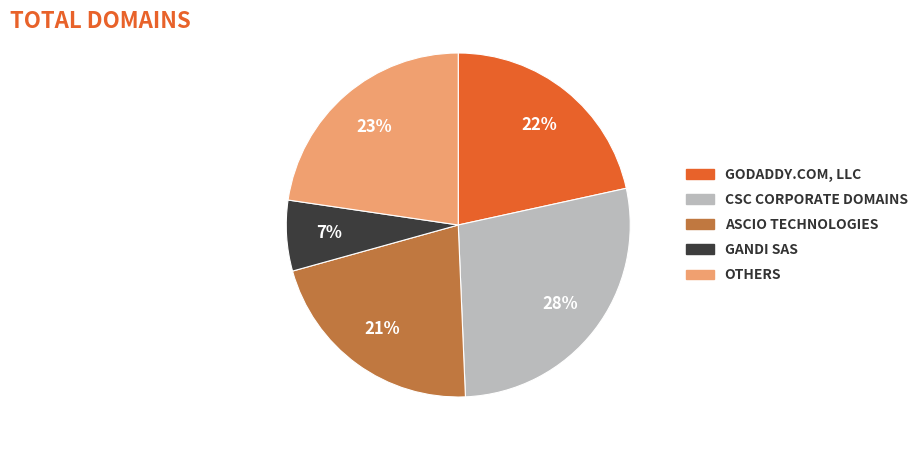

To the nearest percent, what is the average slice percentage?

20%